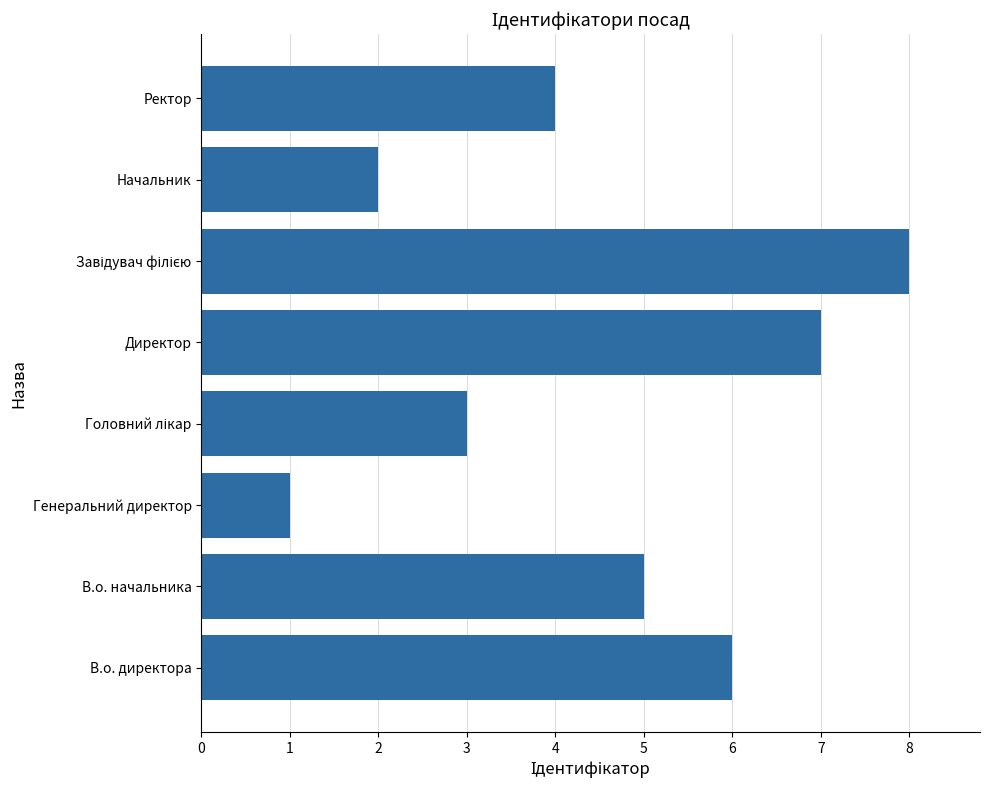

How many values are below 5?

4